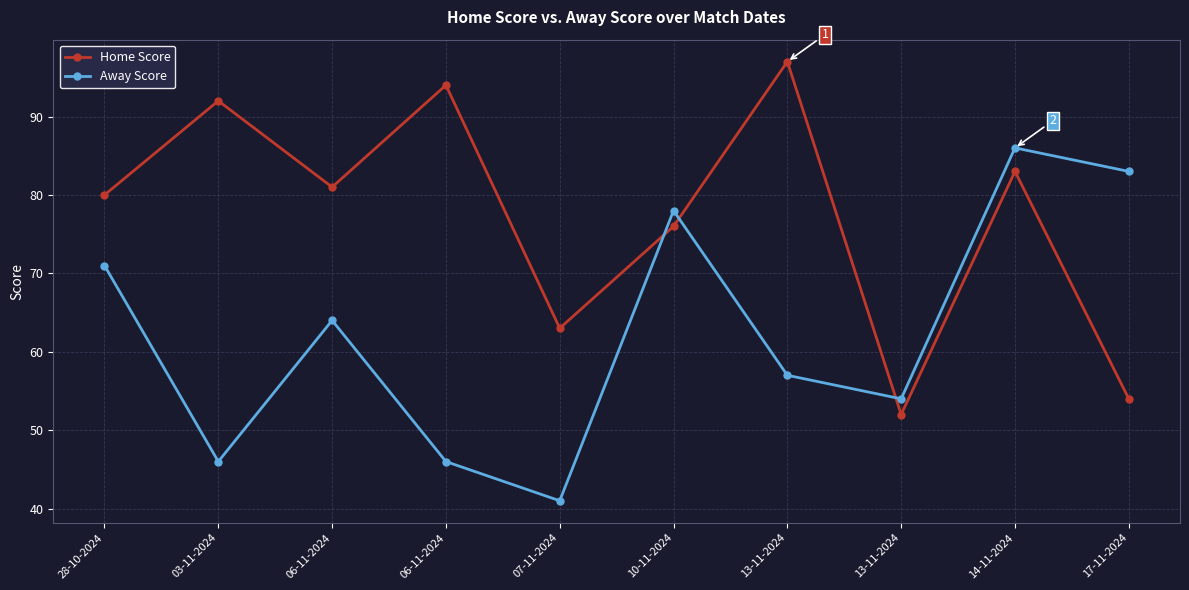

What is the label of the 6th point from the right?

07-11-2024